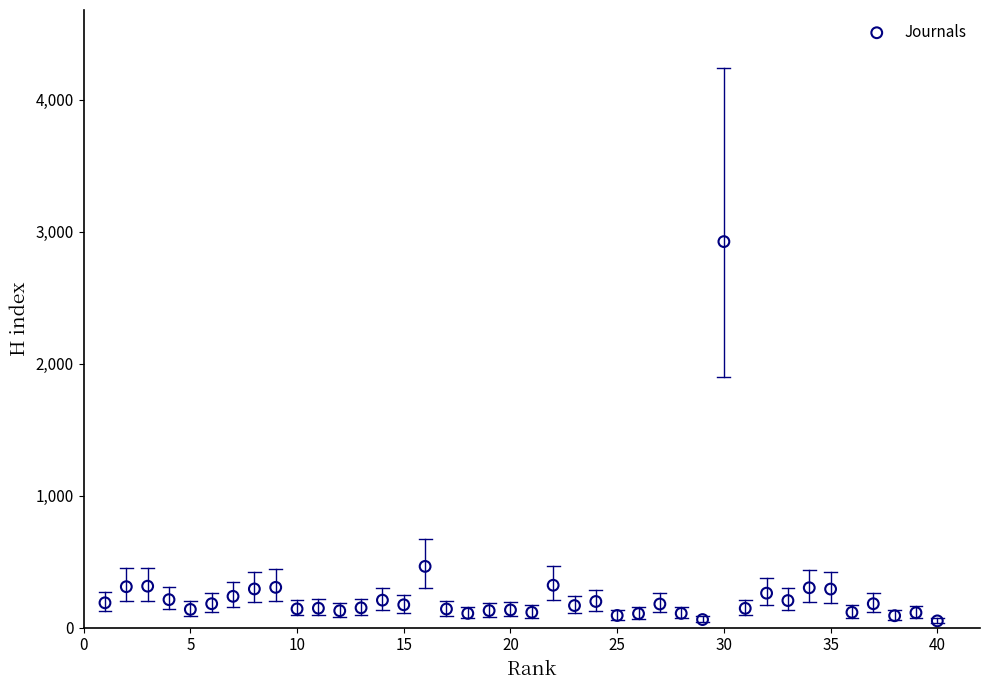

What is the range of X values (max minus min)?

39